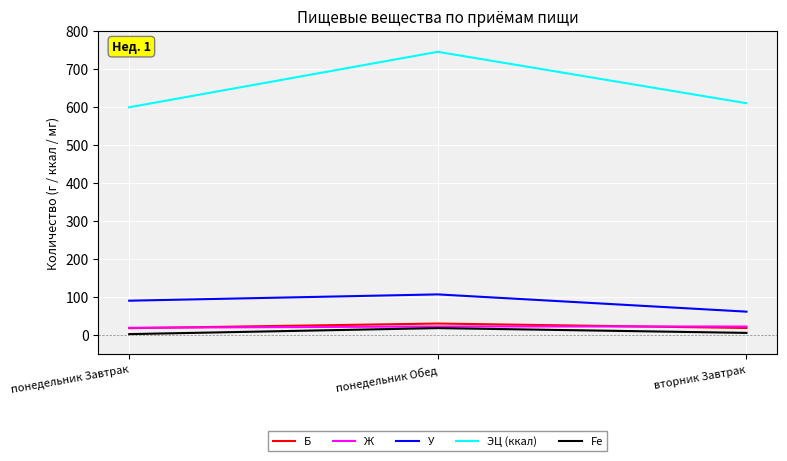

At how many categories does at least one series exceed 644?

1